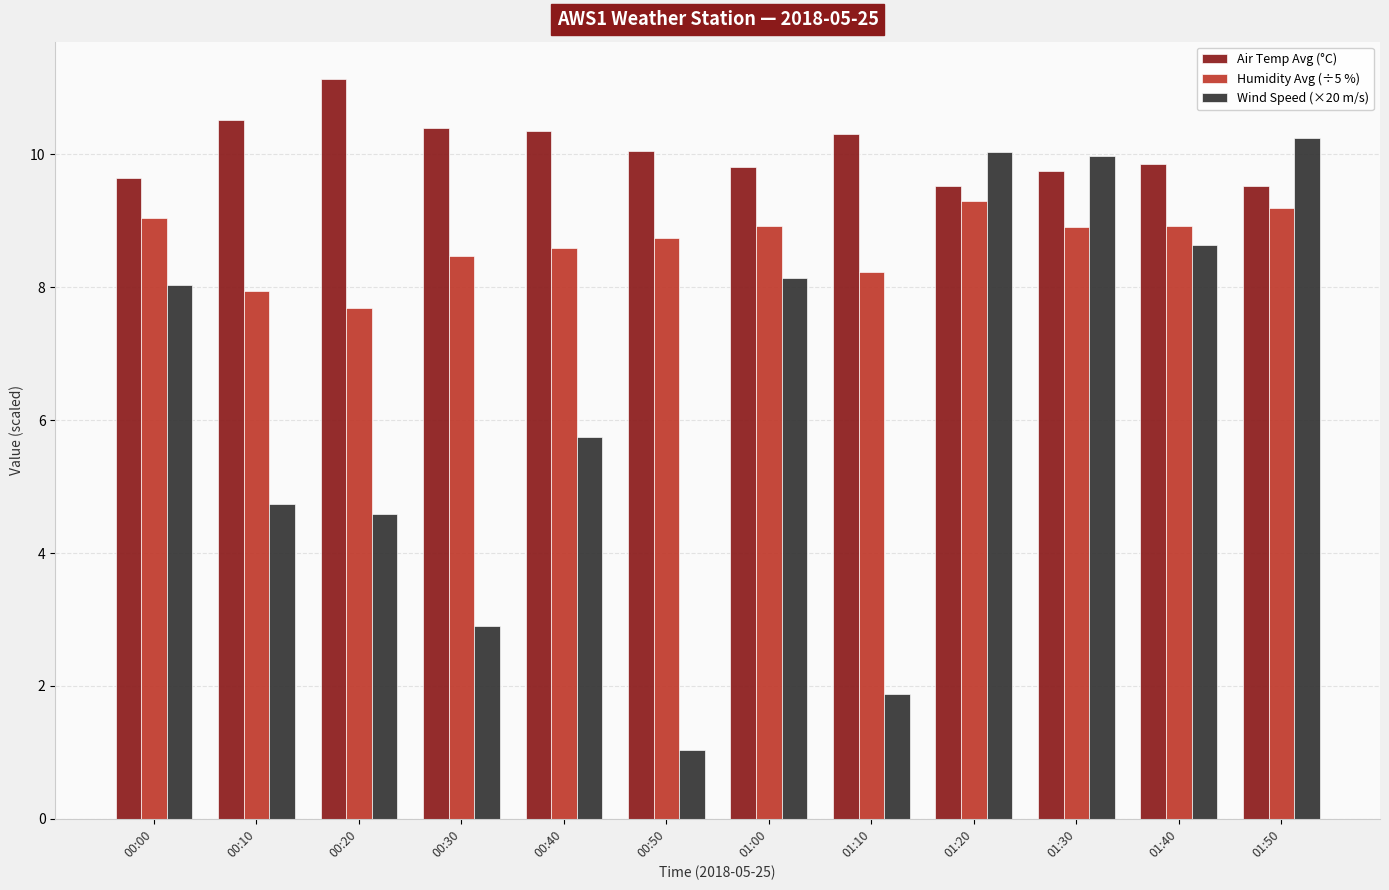

Between 00:00 and 00:30, which series saw the biggest shift?

Wind Speed (×20 m/s)